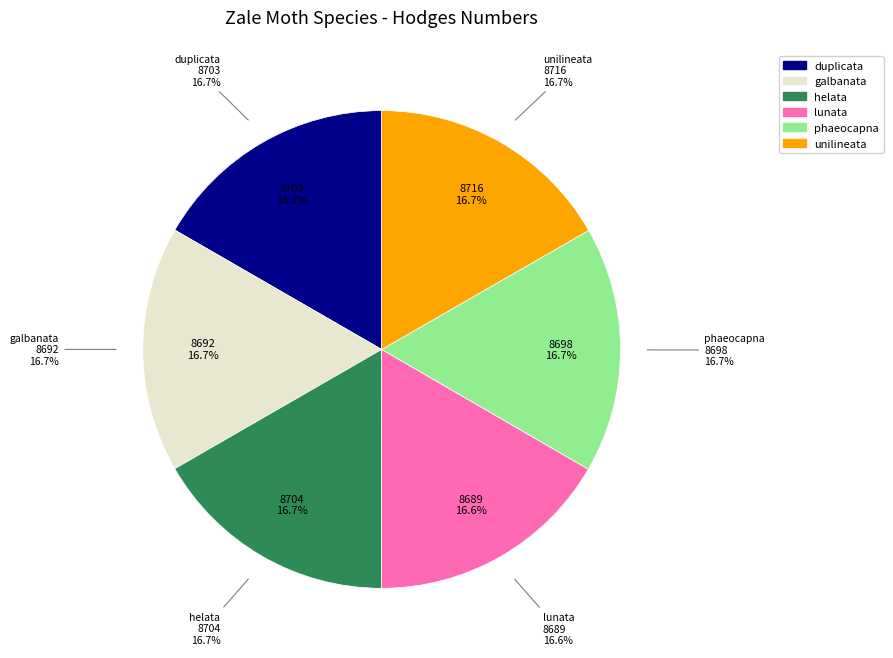

What portion of the pie excludes lunata?

83.4%